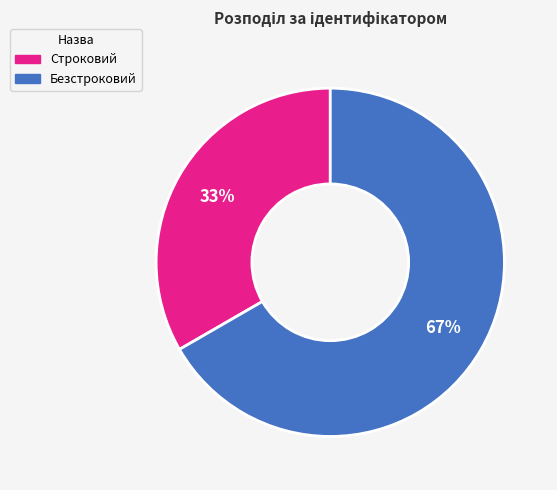

What is the ratio of the value at Безстроковий to the value at Строковий?

2.0